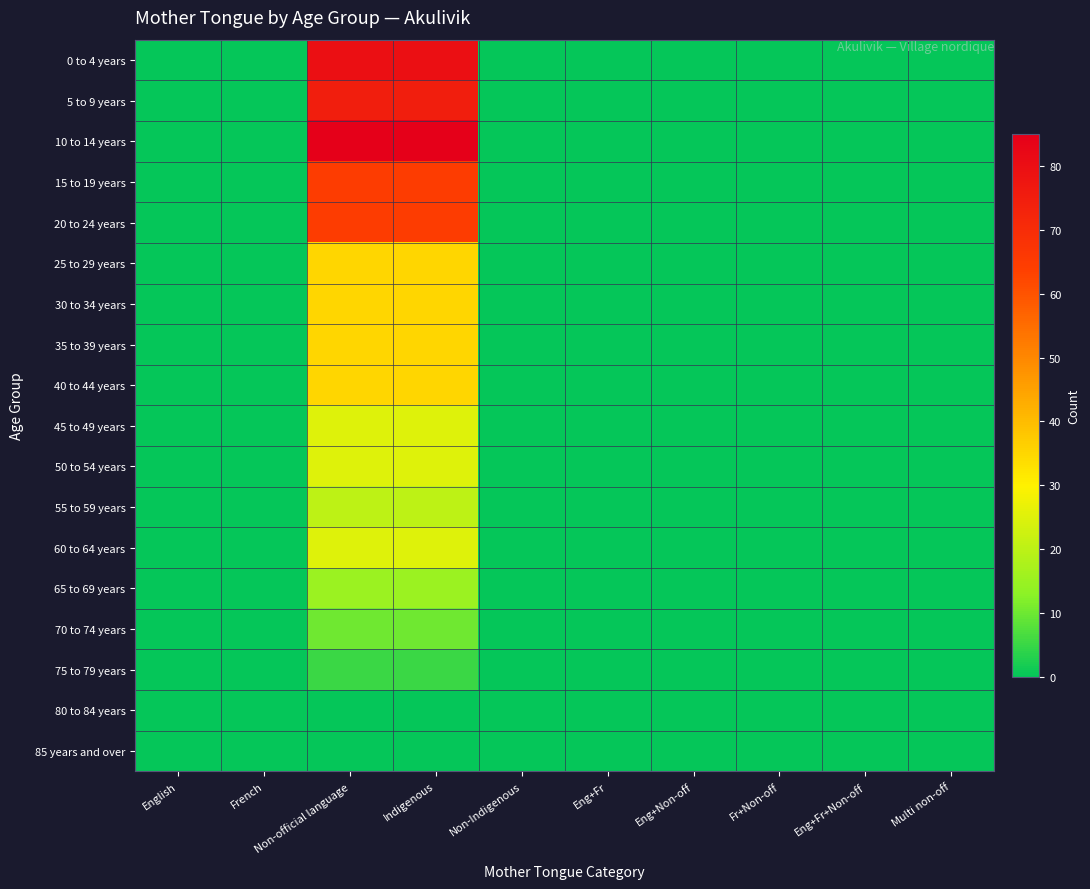

Reading left to right, extract all data points from this chart.

0 to 4 years: English=0	French=0	Non-official language=80	Indigenous=80	Non-Indigenous=0	Eng+Fr=0	Eng+Non-off=0	Fr+Non-off=0	Eng+Fr+Non-off=0	Multi non-off=0
5 to 9 years: English=0	French=0	Non-official language=75	Indigenous=75	Non-Indigenous=0	Eng+Fr=0	Eng+Non-off=0	Fr+Non-off=0	Eng+Fr+Non-off=0	Multi non-off=0
10 to 14 years: English=0	French=0	Non-official language=85	Indigenous=85	Non-Indigenous=0	Eng+Fr=0	Eng+Non-off=0	Fr+Non-off=0	Eng+Fr+Non-off=0	Multi non-off=0
15 to 19 years: English=0	French=0	Non-official language=65	Indigenous=65	Non-Indigenous=0	Eng+Fr=0	Eng+Non-off=0	Fr+Non-off=0	Eng+Fr+Non-off=0	Multi non-off=0
20 to 24 years: English=0	French=0	Non-official language=65	Indigenous=65	Non-Indigenous=0	Eng+Fr=0	Eng+Non-off=0	Fr+Non-off=0	Eng+Fr+Non-off=0	Multi non-off=0
25 to 29 years: English=0	French=0	Non-official language=35	Indigenous=35	Non-Indigenous=0	Eng+Fr=0	Eng+Non-off=0	Fr+Non-off=0	Eng+Fr+Non-off=0	Multi non-off=0
30 to 34 years: English=0	French=0	Non-official language=35	Indigenous=35	Non-Indigenous=0	Eng+Fr=0	Eng+Non-off=0	Fr+Non-off=0	Eng+Fr+Non-off=0	Multi non-off=0
35 to 39 years: English=0	French=0	Non-official language=35	Indigenous=35	Non-Indigenous=0	Eng+Fr=0	Eng+Non-off=0	Fr+Non-off=0	Eng+Fr+Non-off=0	Multi non-off=0
40 to 44 years: English=0	French=0	Non-official language=35	Indigenous=35	Non-Indigenous=0	Eng+Fr=0	Eng+Non-off=0	Fr+Non-off=0	Eng+Fr+Non-off=0	Multi non-off=0
45 to 49 years: English=0	French=0	Non-official language=25	Indigenous=25	Non-Indigenous=0	Eng+Fr=0	Eng+Non-off=0	Fr+Non-off=0	Eng+Fr+Non-off=0	Multi non-off=0
50 to 54 years: English=0	French=0	Non-official language=25	Indigenous=25	Non-Indigenous=0	Eng+Fr=0	Eng+Non-off=0	Fr+Non-off=0	Eng+Fr+Non-off=0	Multi non-off=0
55 to 59 years: English=0	French=0	Non-official language=20	Indigenous=20	Non-Indigenous=0	Eng+Fr=0	Eng+Non-off=0	Fr+Non-off=0	Eng+Fr+Non-off=0	Multi non-off=0
60 to 64 years: English=0	French=0	Non-official language=25	Indigenous=25	Non-Indigenous=0	Eng+Fr=0	Eng+Non-off=0	Fr+Non-off=0	Eng+Fr+Non-off=0	Multi non-off=0
65 to 69 years: English=0	French=0	Non-official language=15	Indigenous=15	Non-Indigenous=0	Eng+Fr=0	Eng+Non-off=0	Fr+Non-off=0	Eng+Fr+Non-off=0	Multi non-off=0
70 to 74 years: English=0	French=0	Non-official language=10	Indigenous=10	Non-Indigenous=0	Eng+Fr=0	Eng+Non-off=0	Fr+Non-off=0	Eng+Fr+Non-off=0	Multi non-off=0
75 to 79 years: English=0	French=0	Non-official language=5	Indigenous=5	Non-Indigenous=0	Eng+Fr=0	Eng+Non-off=0	Fr+Non-off=0	Eng+Fr+Non-off=0	Multi non-off=0
80 to 84 years: English=0	French=0	Non-official language=0	Indigenous=0	Non-Indigenous=0	Eng+Fr=0	Eng+Non-off=0	Fr+Non-off=0	Eng+Fr+Non-off=0	Multi non-off=0
85 years and over: English=0	French=0	Non-official language=0	Indigenous=0	Non-Indigenous=0	Eng+Fr=0	Eng+Non-off=0	Fr+Non-off=0	Eng+Fr+Non-off=0	Multi non-off=0